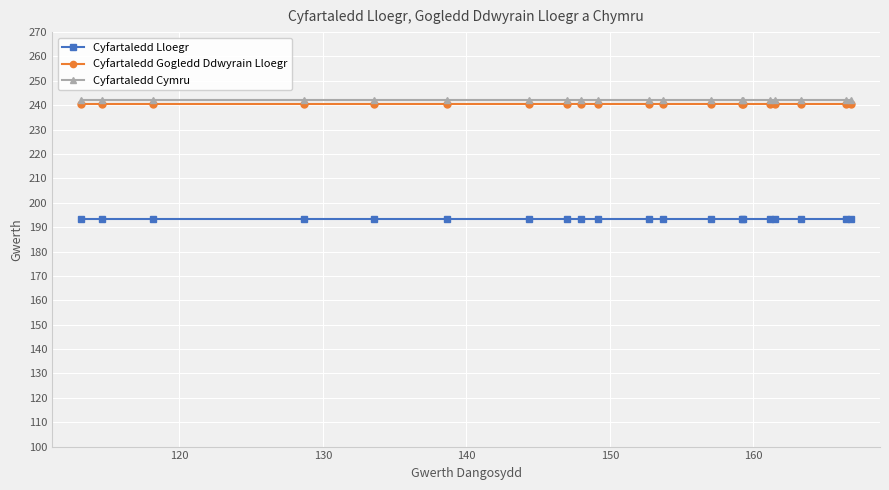

What is the value of the Cyfartaledd Gogledd Ddwyrain Lloegr point at the 18th from the left?

240.7